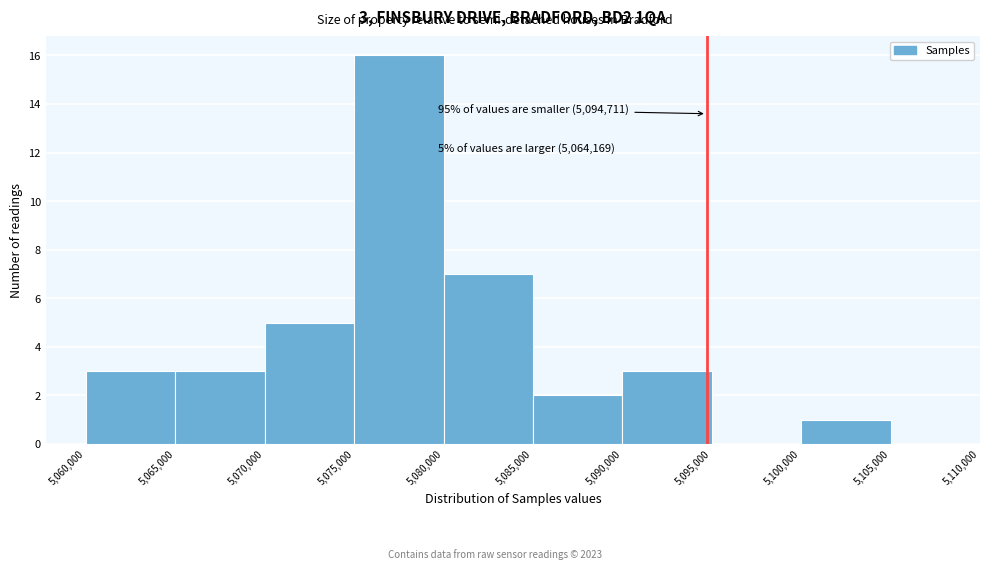

Over which range of the x-axis is the bar tallest?

5,075,000 to 5,080,000